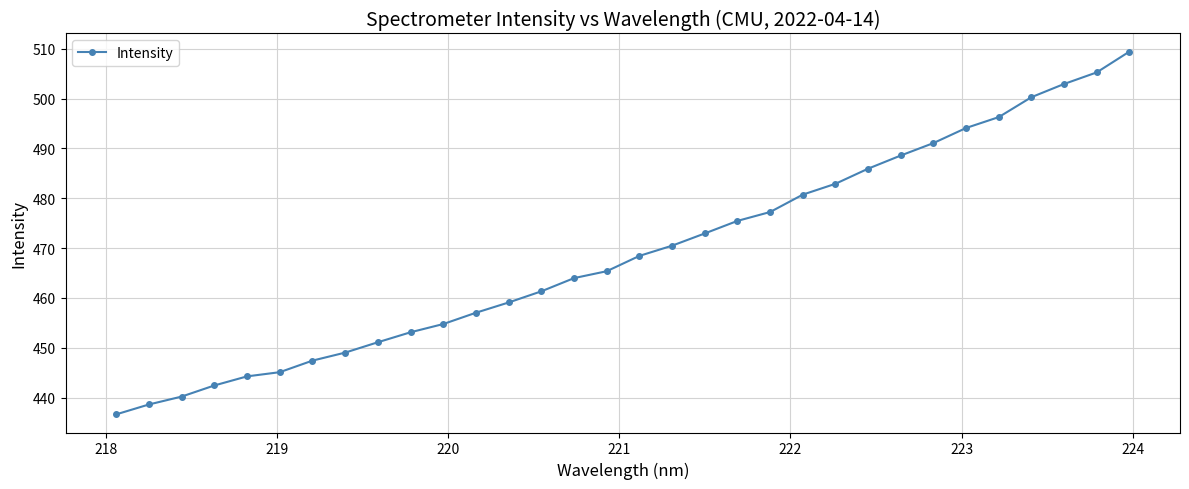

What is the minimum value shown in the chart?

436.6